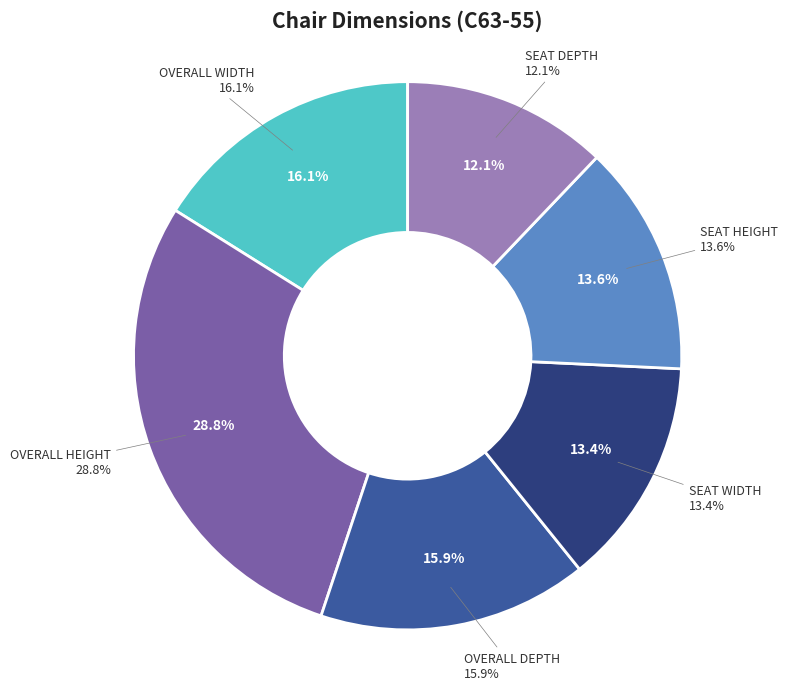

What percentage is NOT represented by SEAT DEPTH?

87.9%